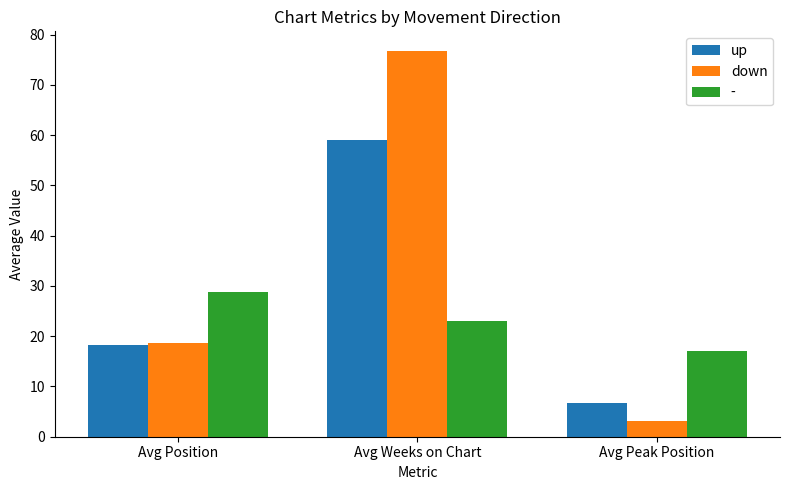

What value does the down series have at Avg Peak Position?

3.2